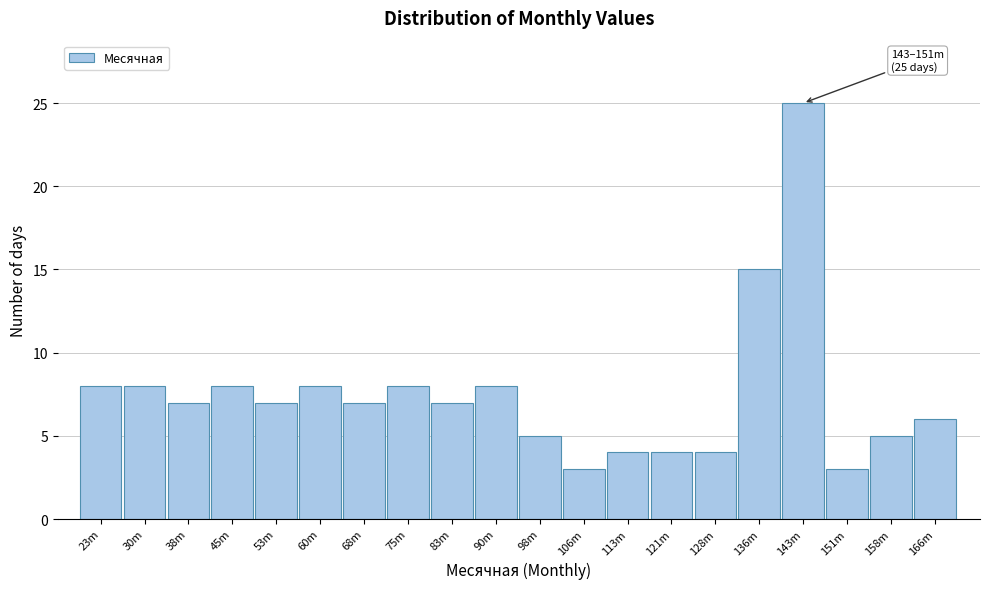

Reading right to left, extract all data points from this chart.

6	5	3	25	15	4	4	4	3	5	8	7	8	7	8	7	8	7	8	8